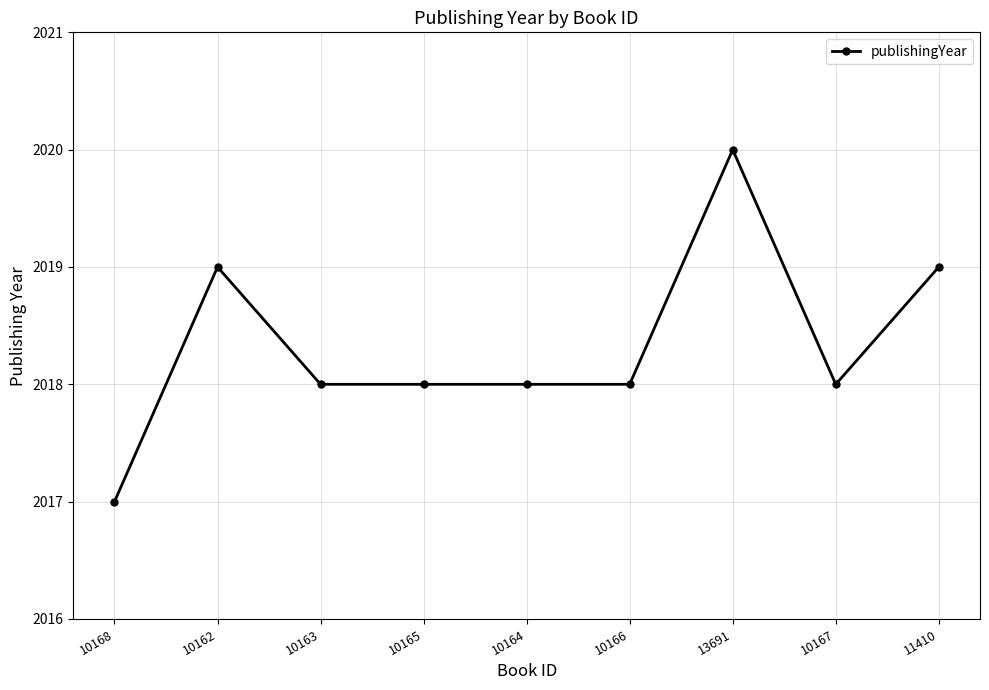

What value does the data have at 11410?

2019